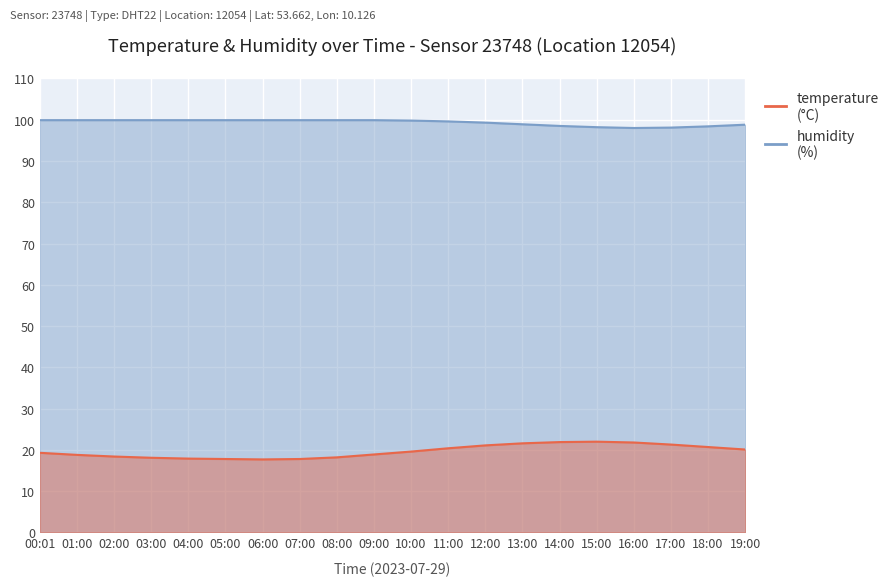

True or false: humidity and temperature intersect in this chart.

False